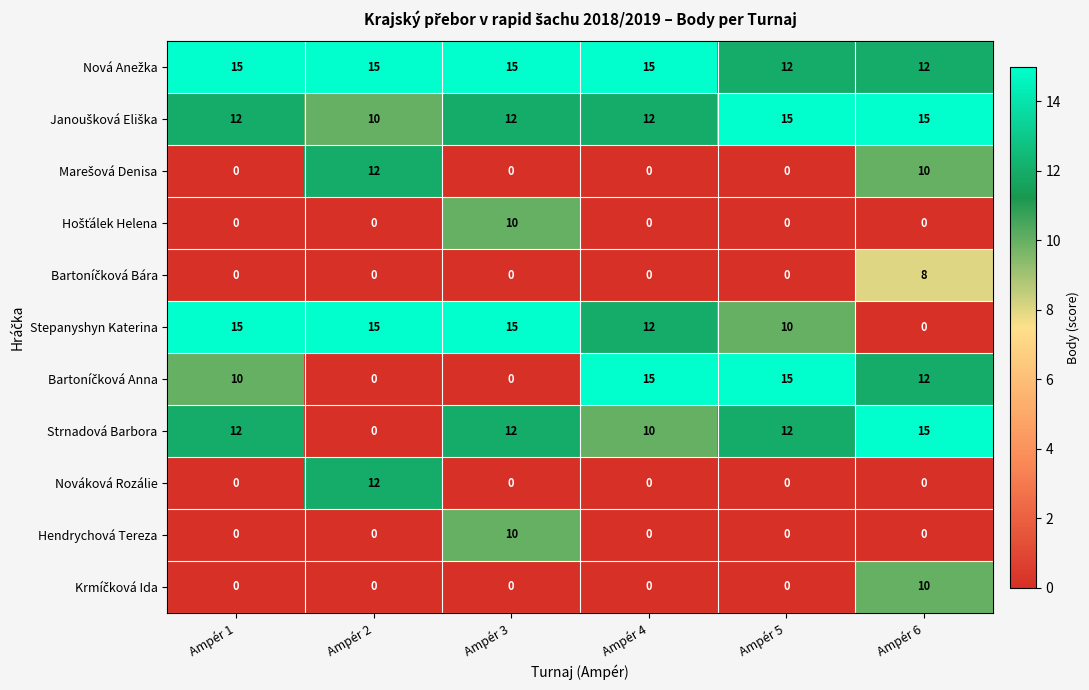

What is the maximum value shown in the chart?

15